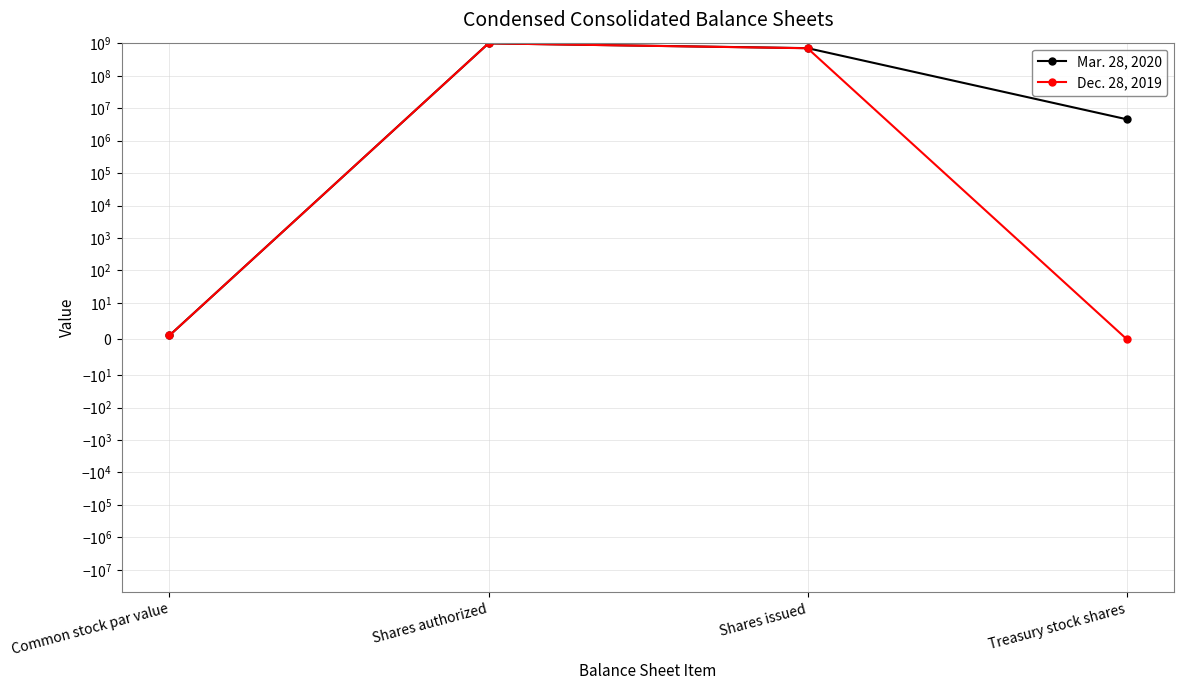

Which has a higher value, Shares authorized or Shares issued?

Shares authorized